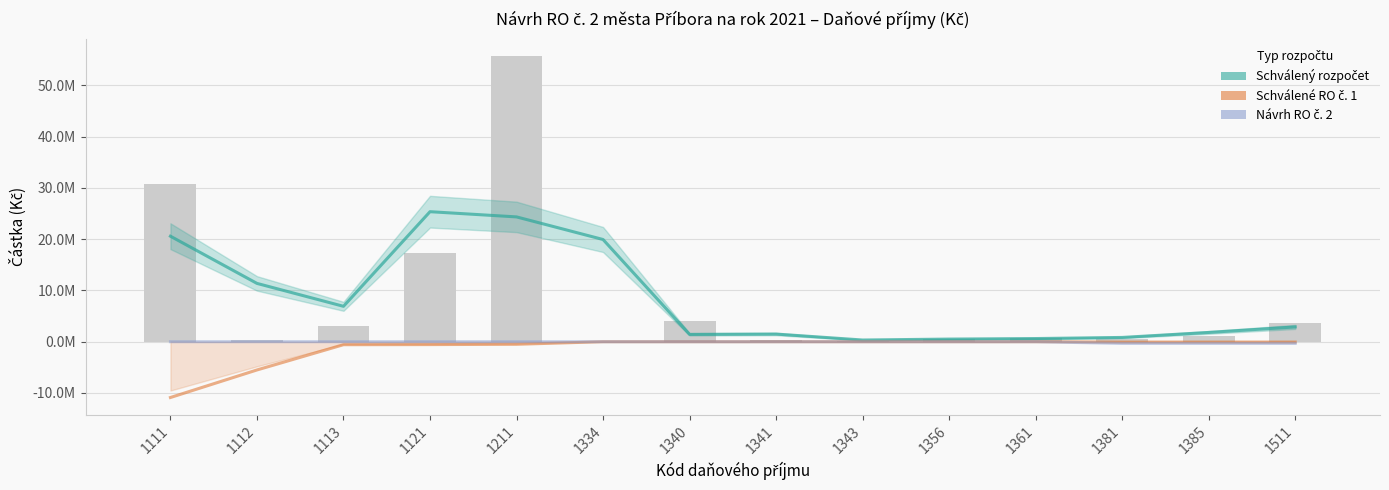

What is the total value across all series at 1356?

513333.3